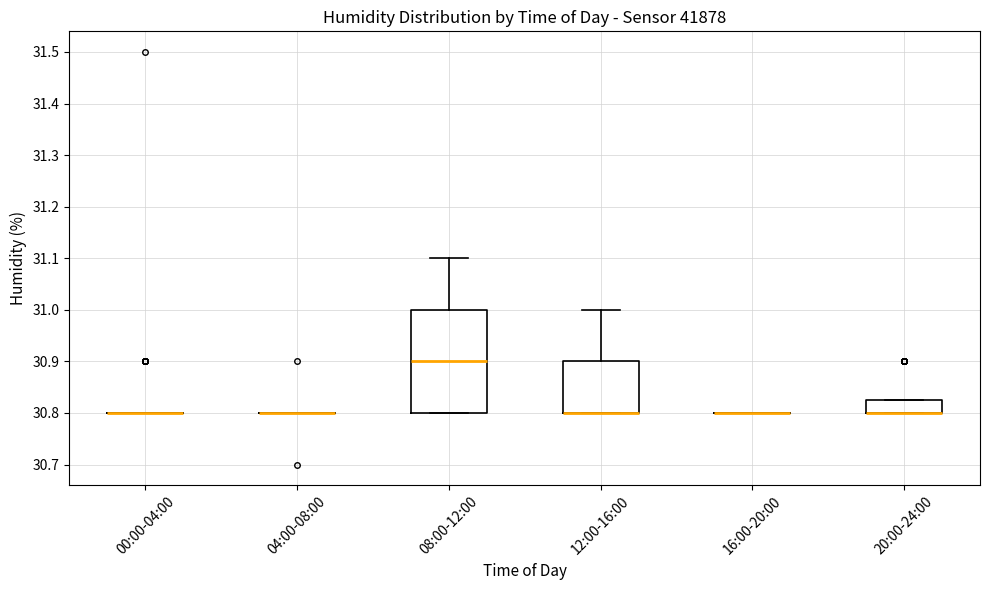

Reading left to right, transcribe this box plot: for each box, give where its median line is, the range the box spans, and where its two whiskers end, as read against the y-axis. The values are not printed on the chart, so give them approximately, as read against the axis.

00:00-04:00: box collapsed to a line at 30.80, whiskers 30.80 to 30.80
04:00-08:00: box collapsed to a line at 30.80, whiskers 30.80 to 30.80
08:00-12:00: median 30.90, box 30.80 to 31.00, whiskers 30.80 to 31.10
12:00-16:00: median 30.80 (drawn on the box's lower edge), box 30.80 to 30.90, whiskers 30.80 to 31.00
16:00-20:00: box collapsed to a line at 30.80, whiskers 30.80 to 30.80
20:00-24:00: median 30.80 (drawn on the box's lower edge), box 30.80 to 30.83, whiskers 30.80 to 30.83